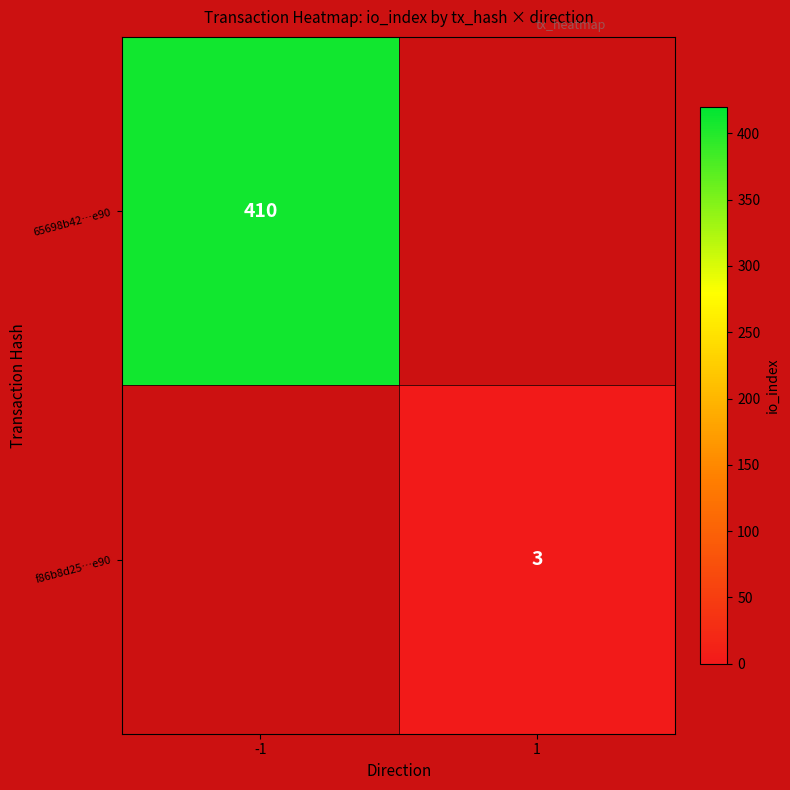

The value of 65698b42…e90 at -1 is 154. True or false?

False